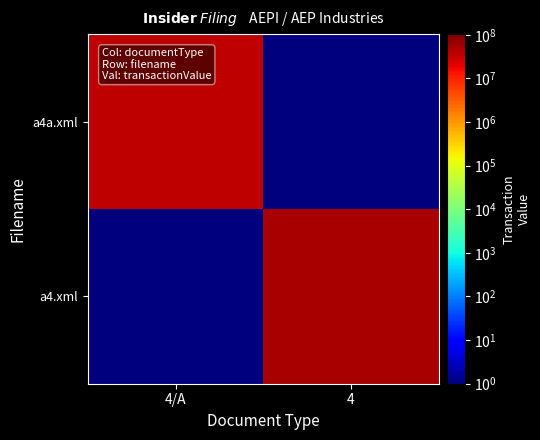

At how many categories does at least one series exceed 19262977?

2